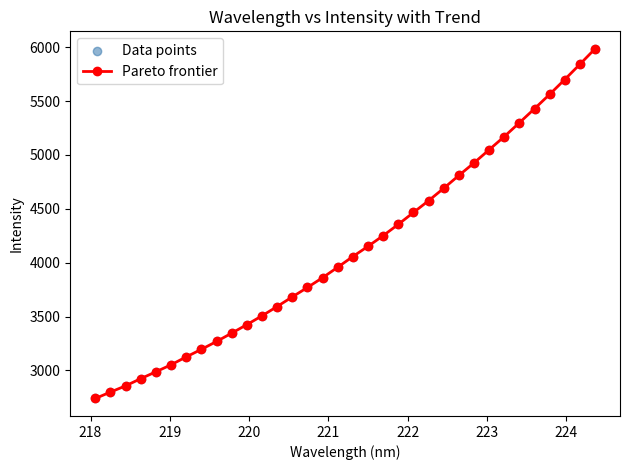

What is the difference between the second highest and minimum values?

3101.8